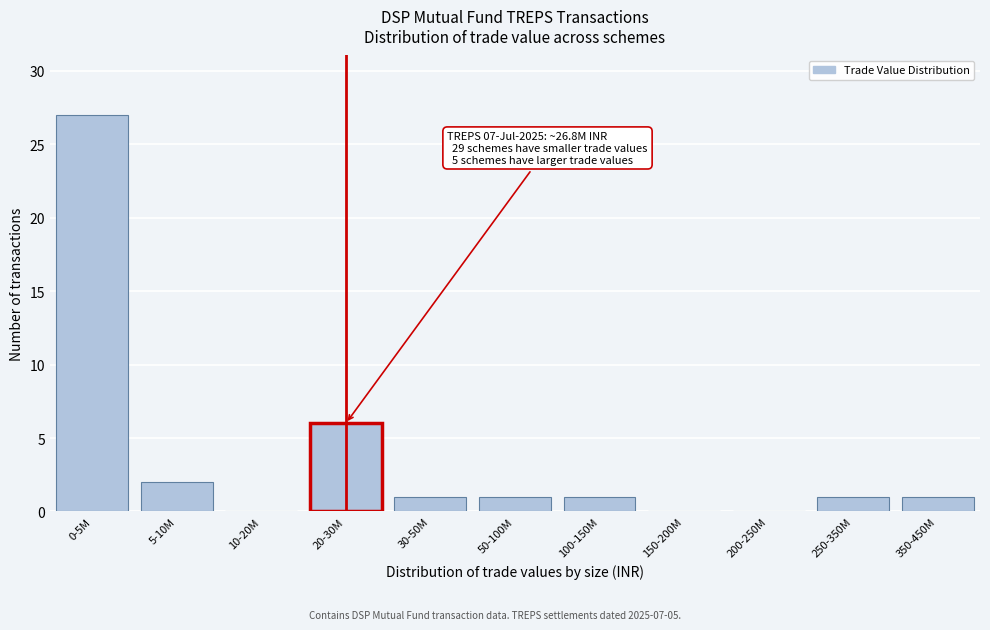

Reading right to left, list all the values displayed in this chart.

350-450M=1	250-350M=1	200-250M=0	150-200M=0	100-150M=1	50-100M=1	30-50M=1	20-30M=6	10-20M=0	5-10M=2	0-5M=27